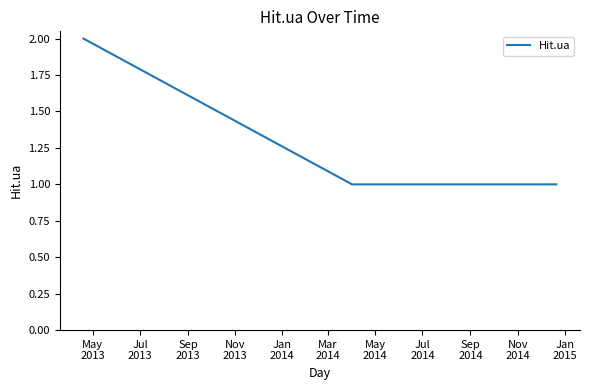

What is the sum of all values?

4